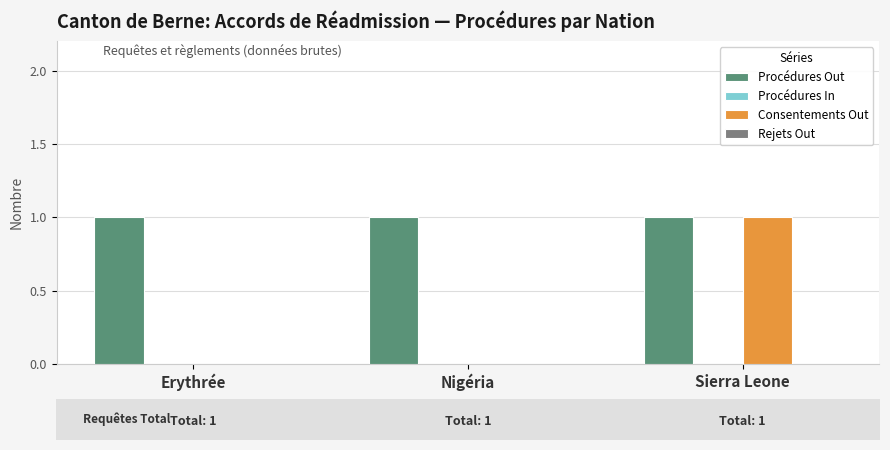

Which series has the largest total across all categories?

Procédures Out